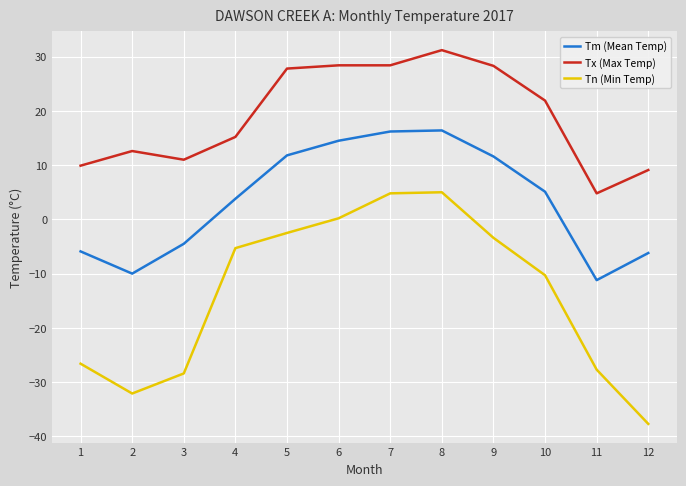

True or false: Tn (Min Temp) has a value of -28.4 at 3.

True